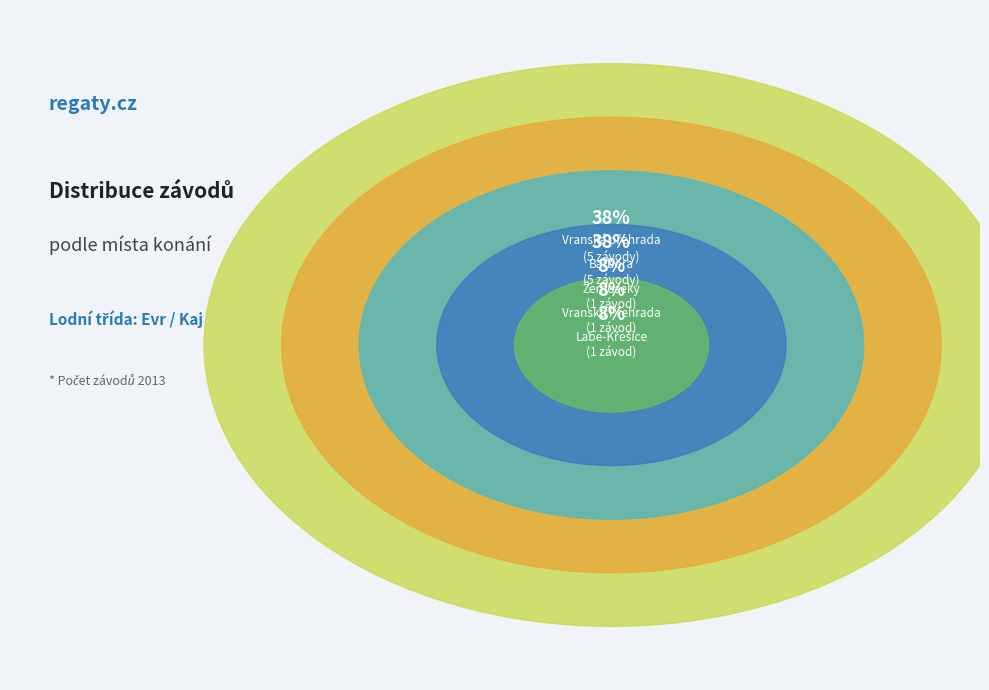

How many segments does this pie chart have?

5